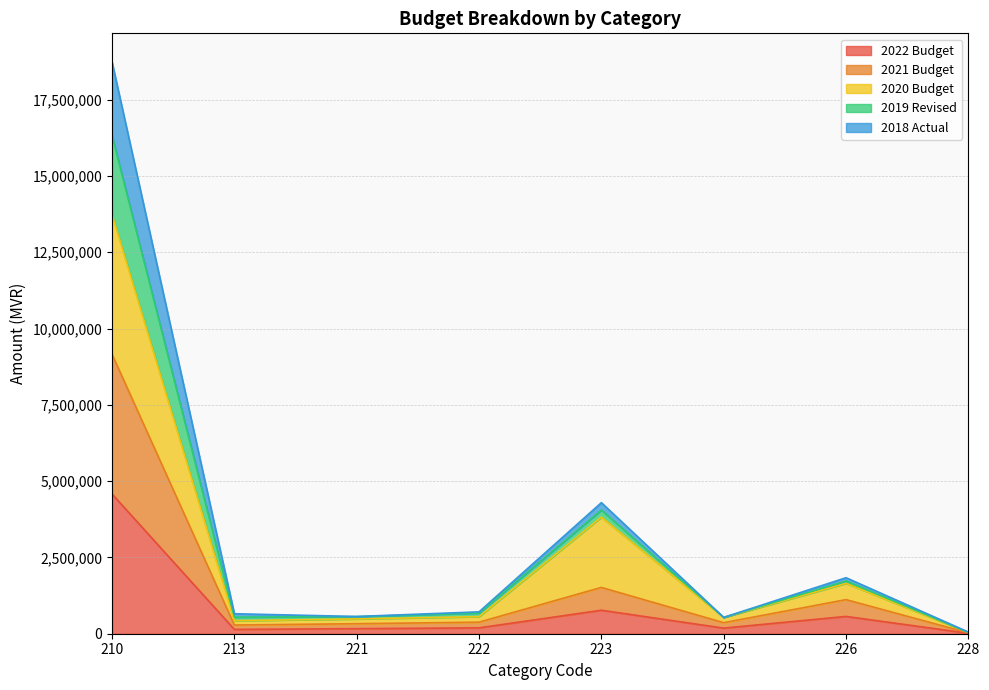

Which has a higher value, 228 or 223?

223